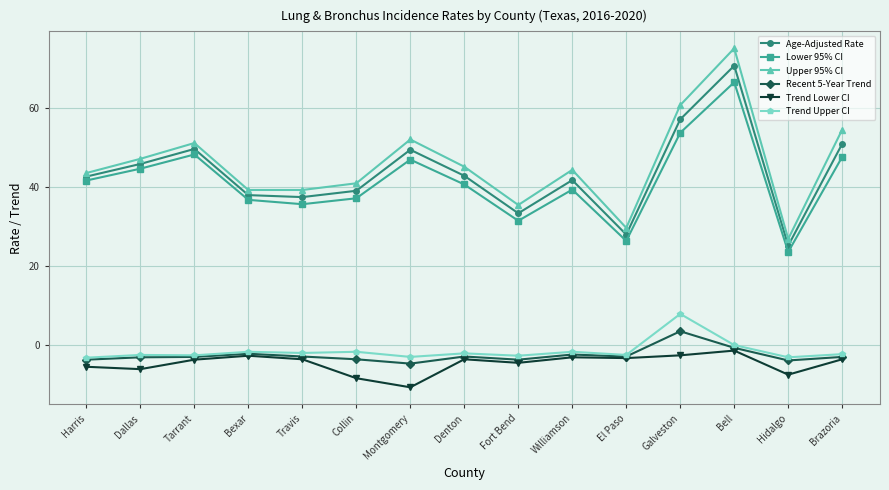

True or false: Trend Upper CI and Upper 95% CI cross at least once.

False